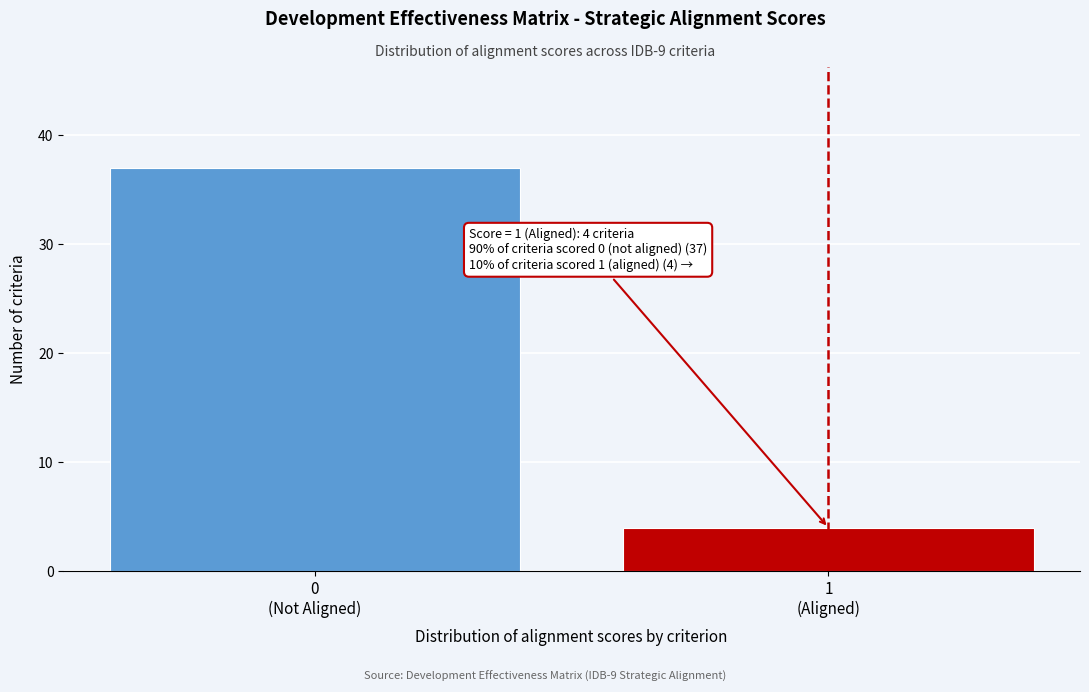

Reading left to right, what are all the values shown in this chart?

37	4